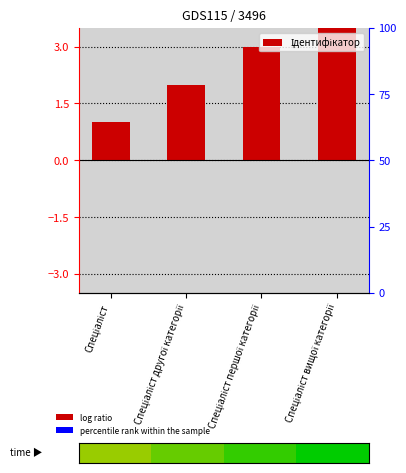

How many series are shown in this chart?

1